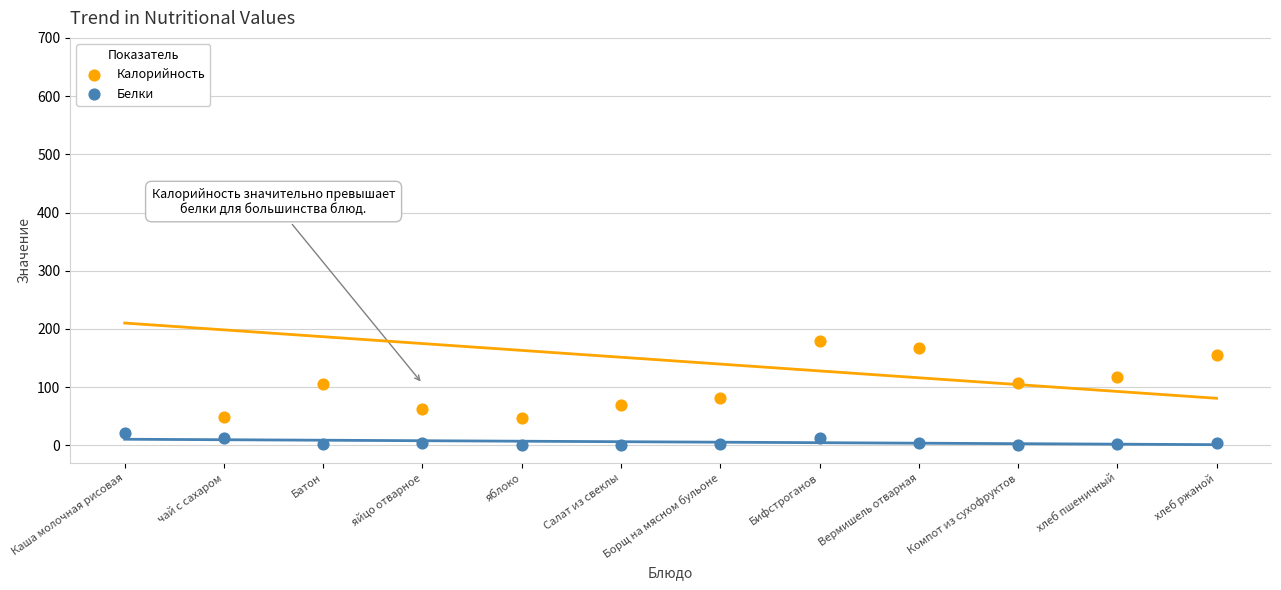

What is the total value across all series at яйцо отварное?

68.0